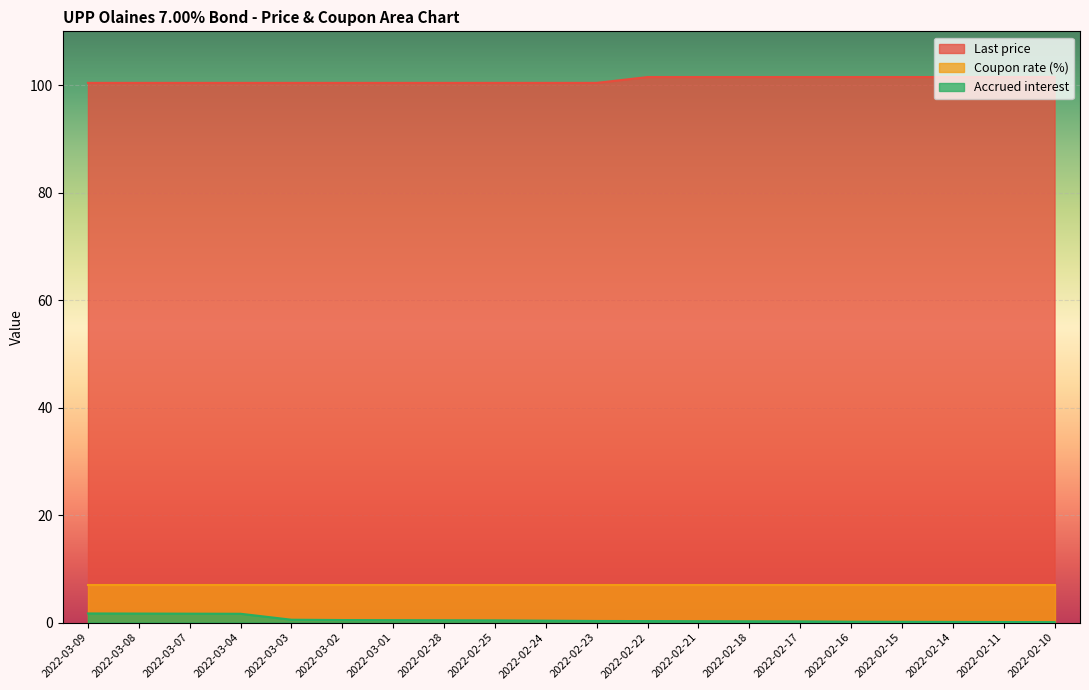

Which series has the widest spread of values?

Accrued interest